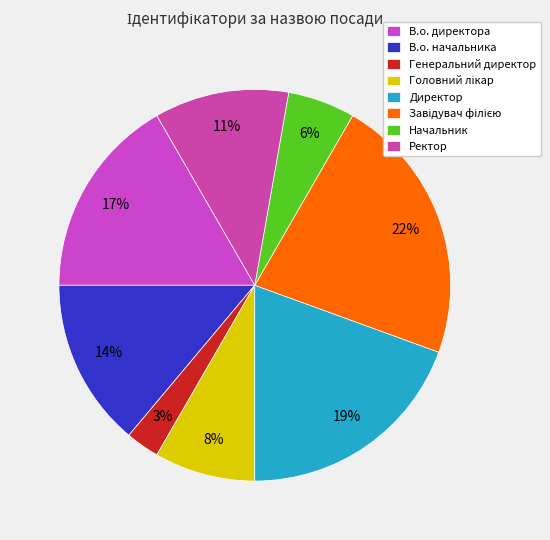

Combined, what portion of the pie is В.о. директора and Директор?

36.1%